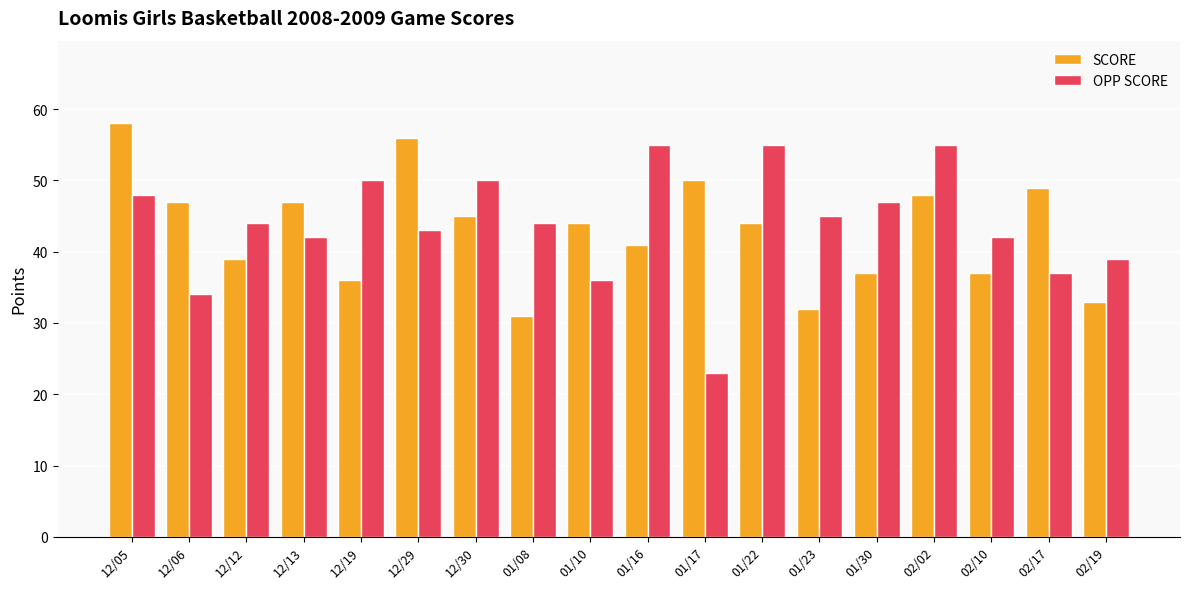

What is the difference between the SCORE values at 01/16 and 02/17?

8